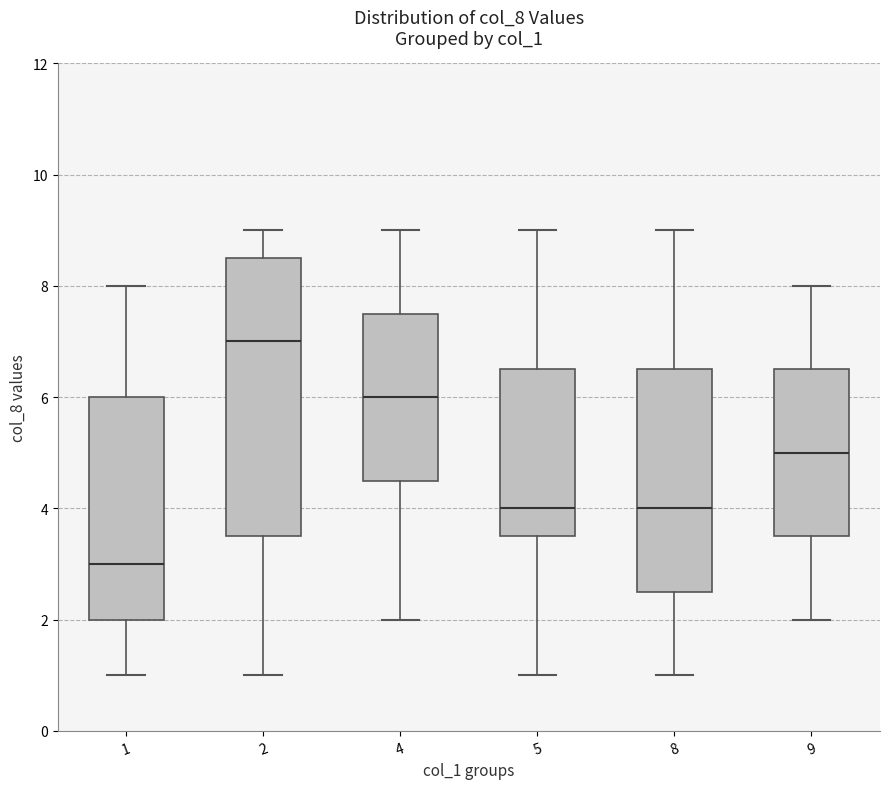

Which box's median line is the lowest?

1